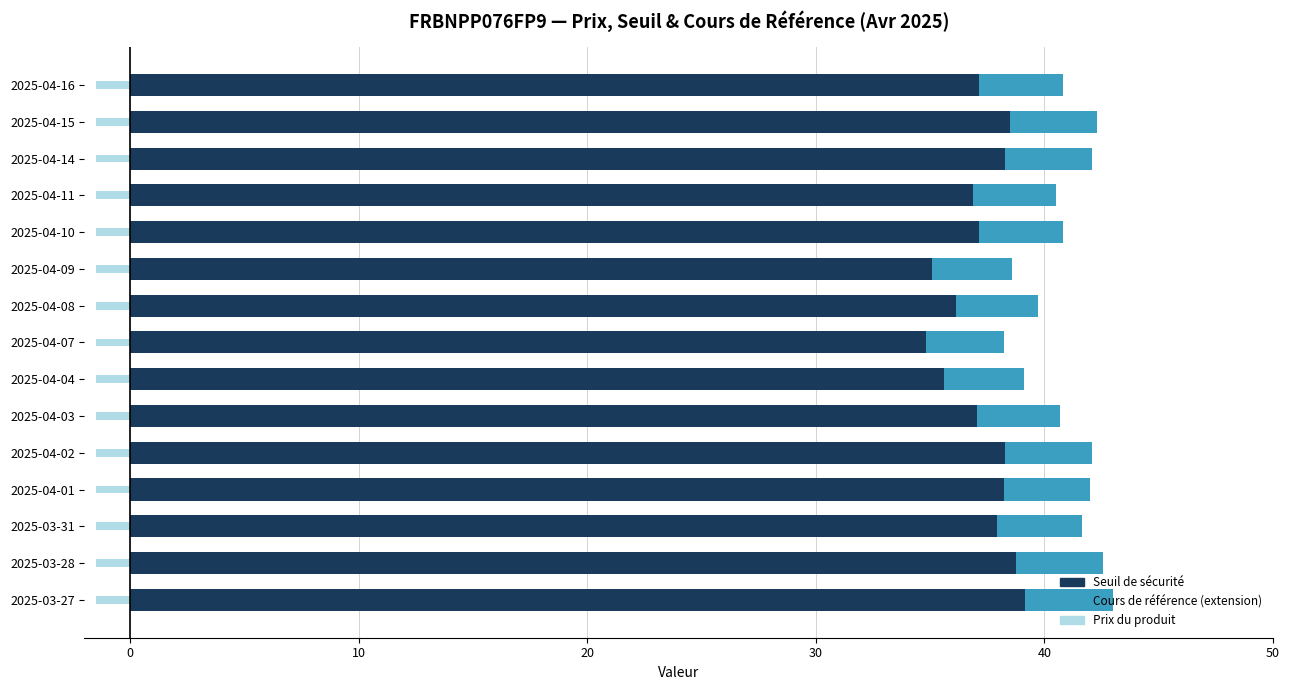

What are all the series names shown in the legend?

Seuil de sécurité, Cours de référence (extension), Prix du produit